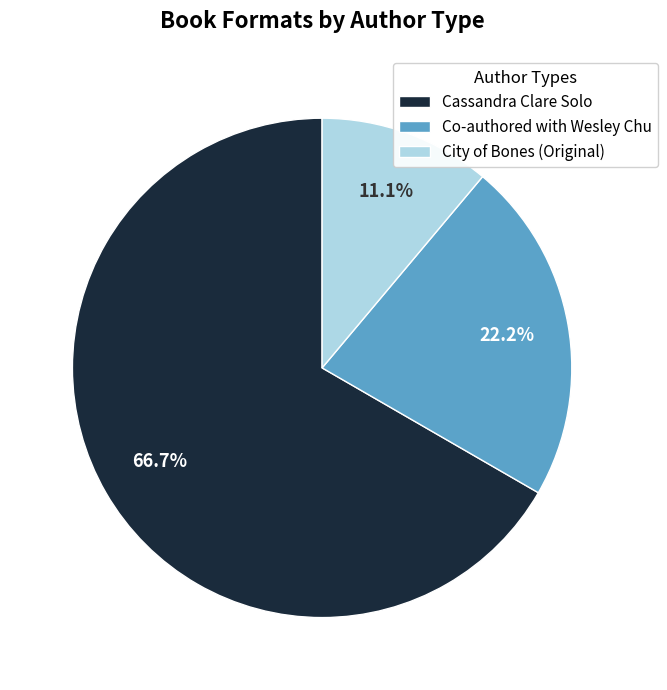

How many segments does this pie chart have?

3